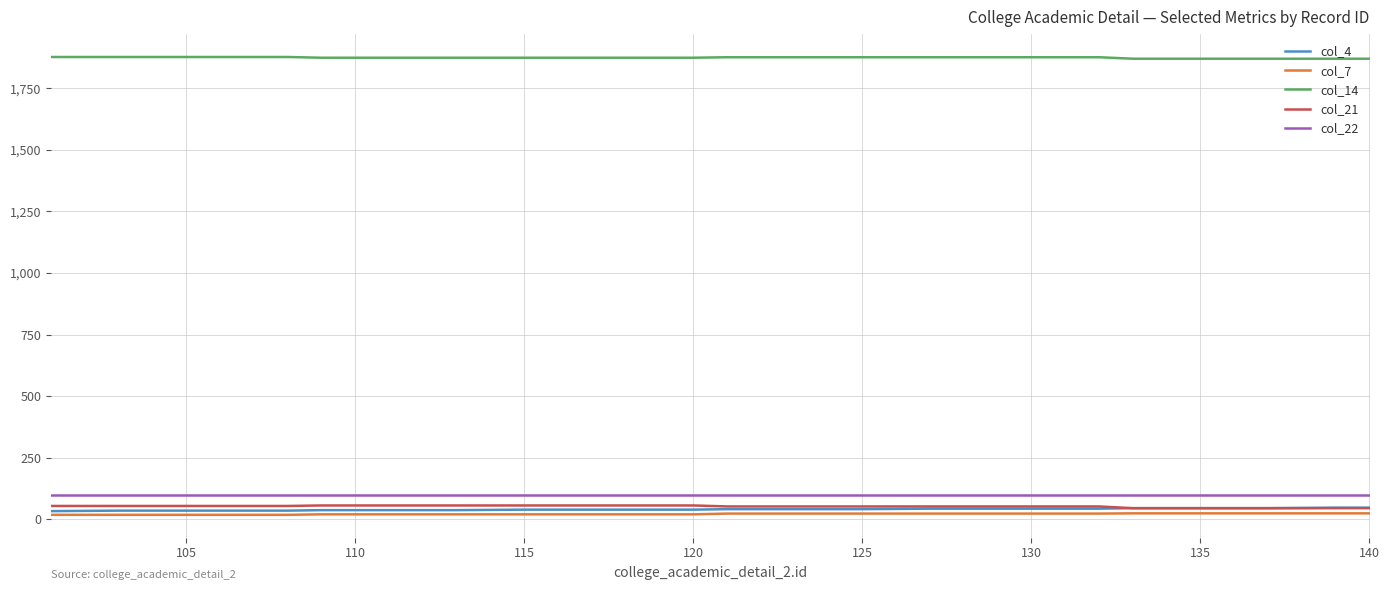

True or false: col_21 and col_14 cross at least once.

False